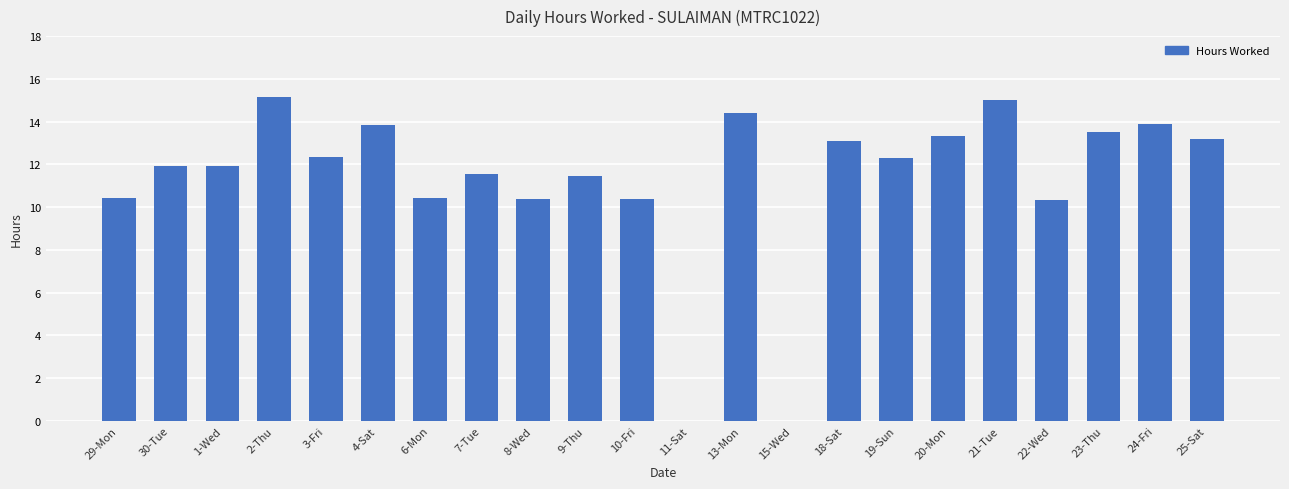

What is the sum of all values?

248.9